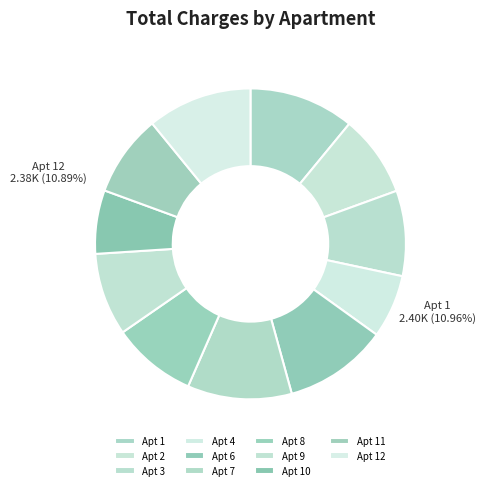

Is it true that 2 is 1% of the pie?

False